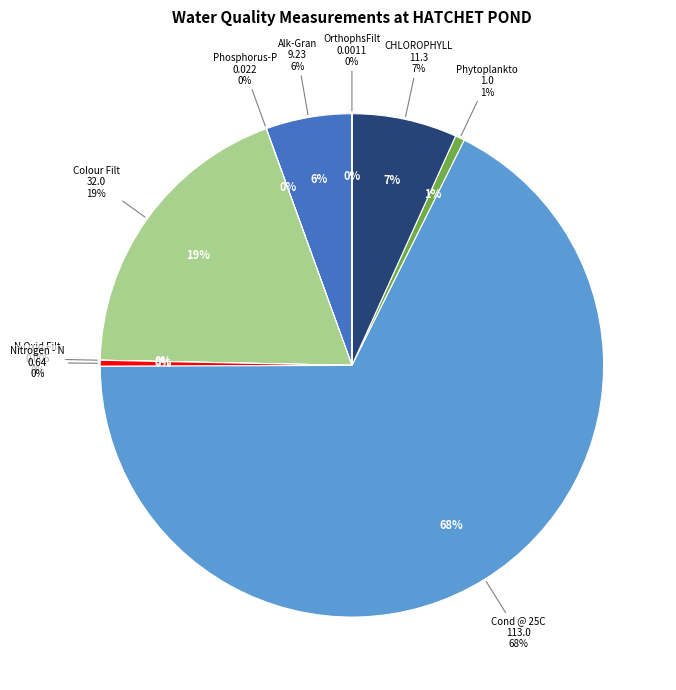

To the nearest percent, what is the difference between the largest and smallest slice percentages?

68%